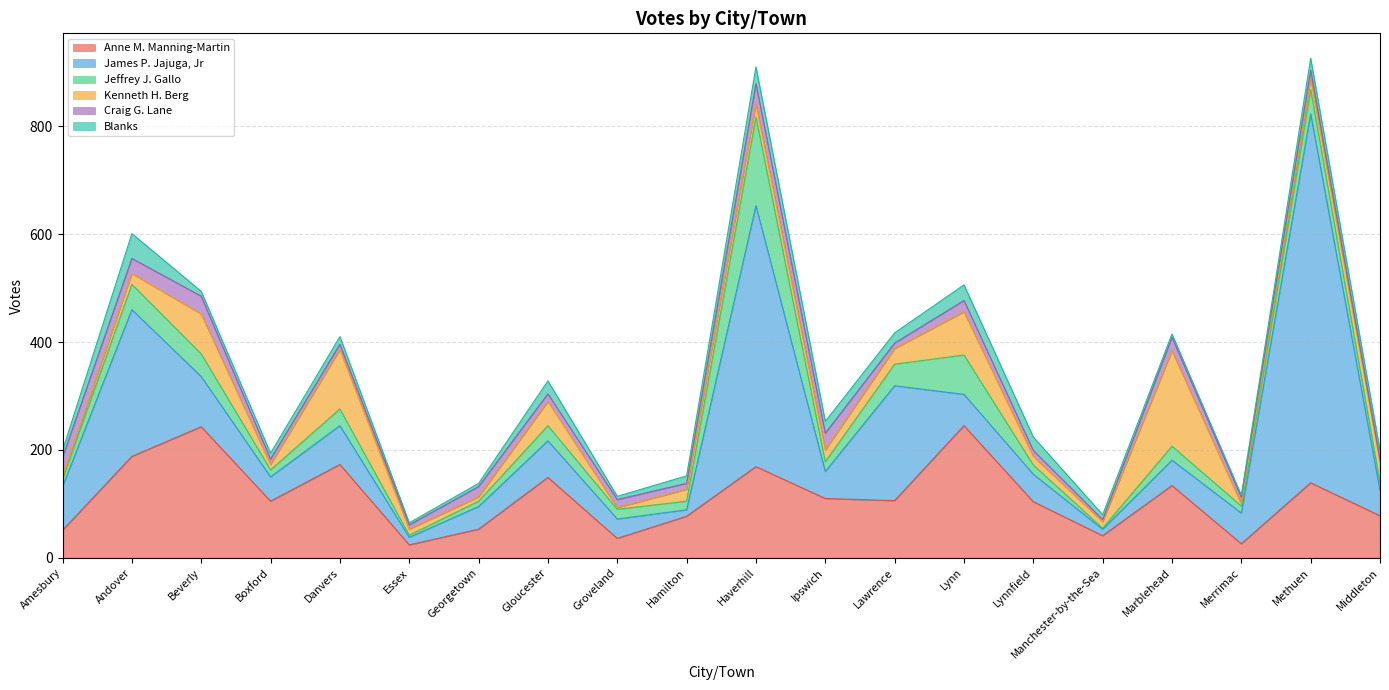

At which category is the sum across all series the highest?

Methuen